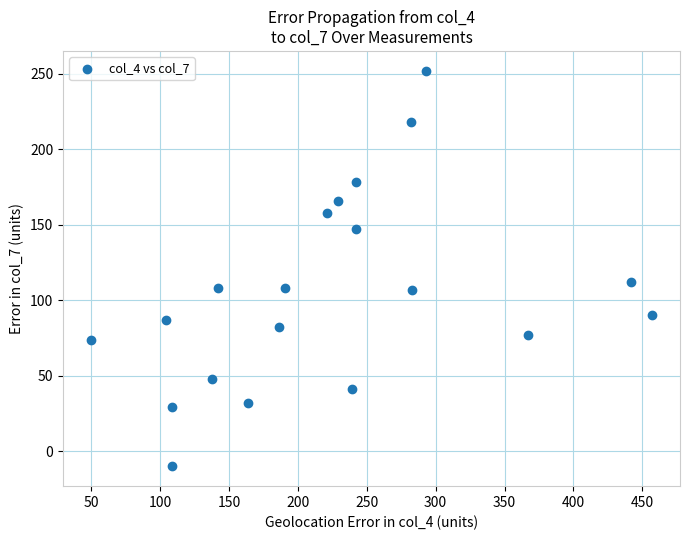

What Y value in the scatter plot is closest to 121?

112